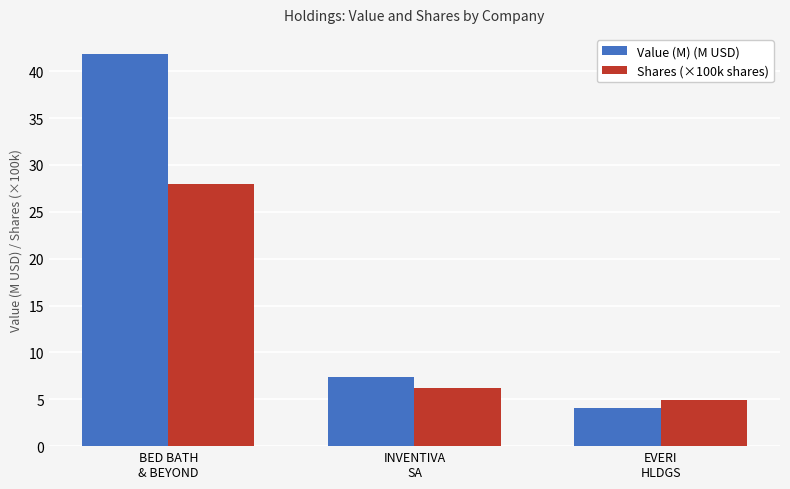

True or false: Shares (×100k shares) has a value of 4.9 at EVERI
HLDGS.

True